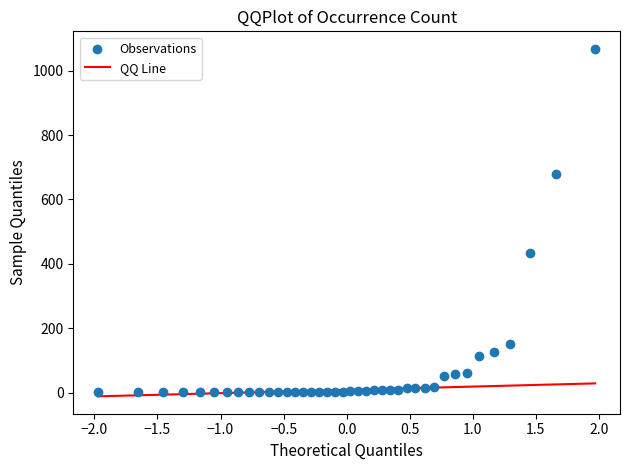

What Y value in the scatter plot is closest to 534?

435